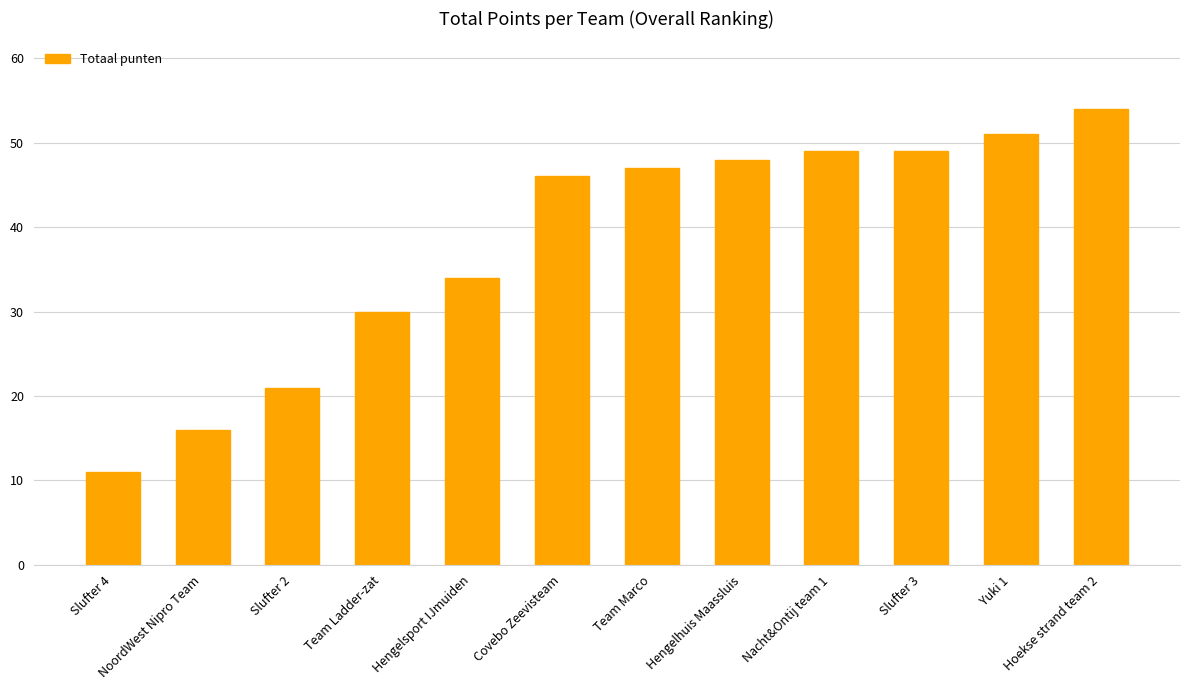

What is the difference between the maximum and minimum values?

43